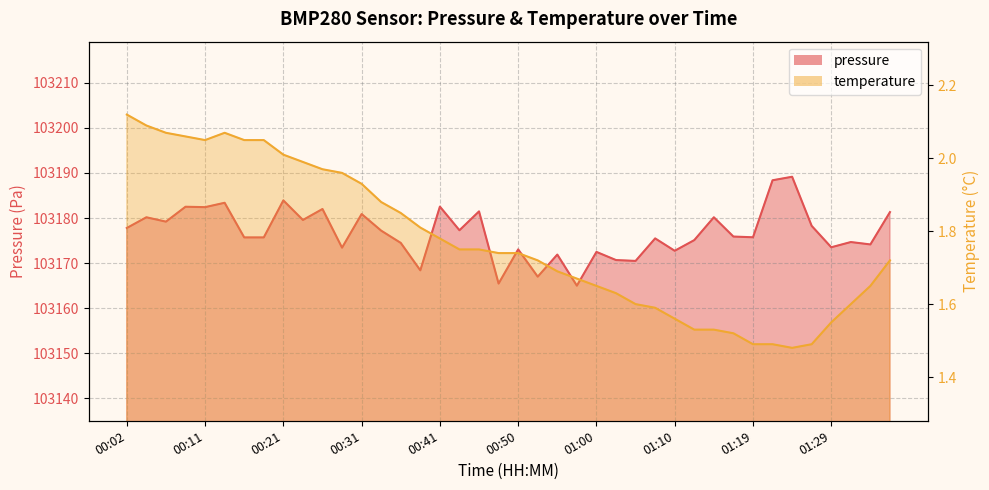

Rank the series by their average value, from lowest to highest.

temperature, pressure